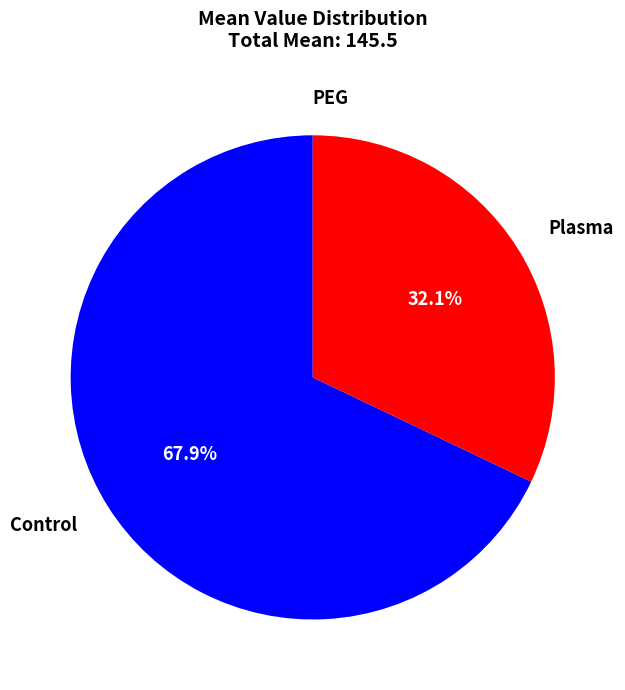

Is there any slice that represents more than half of the pie?

Yes